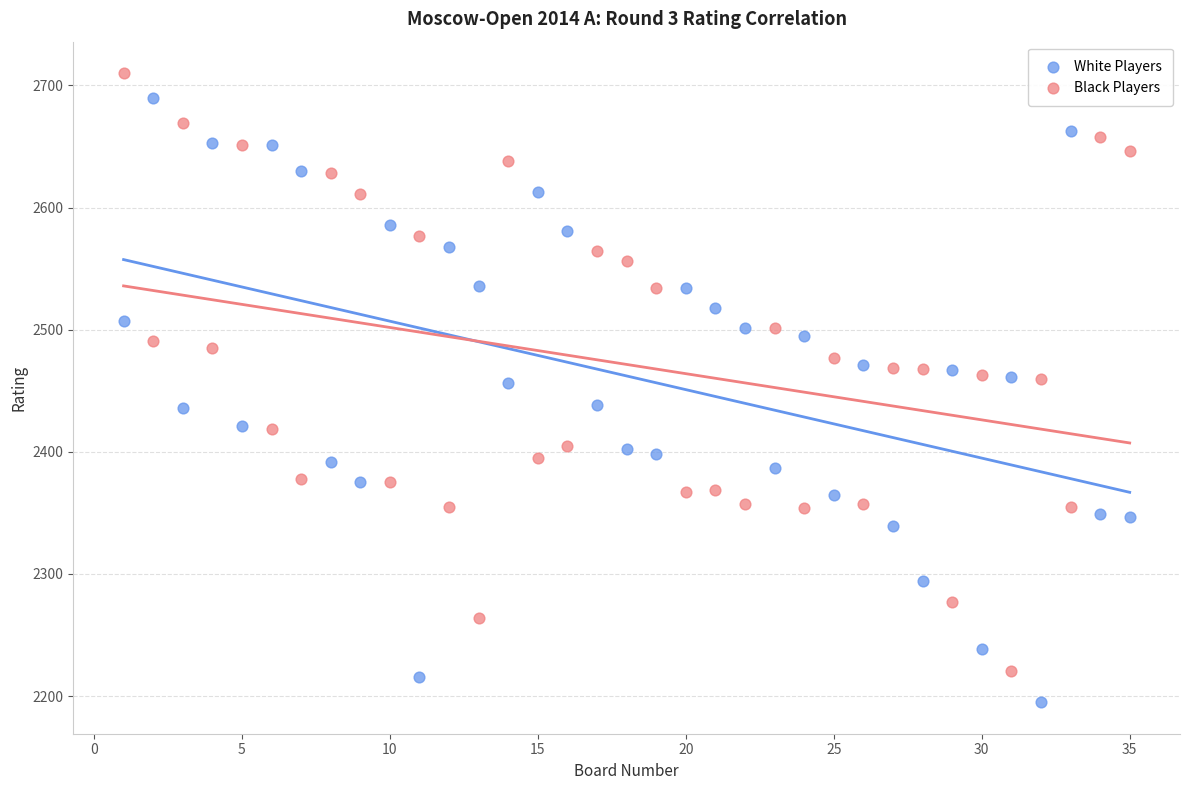

What is the X range (max minus min) for the scatter plot?

34